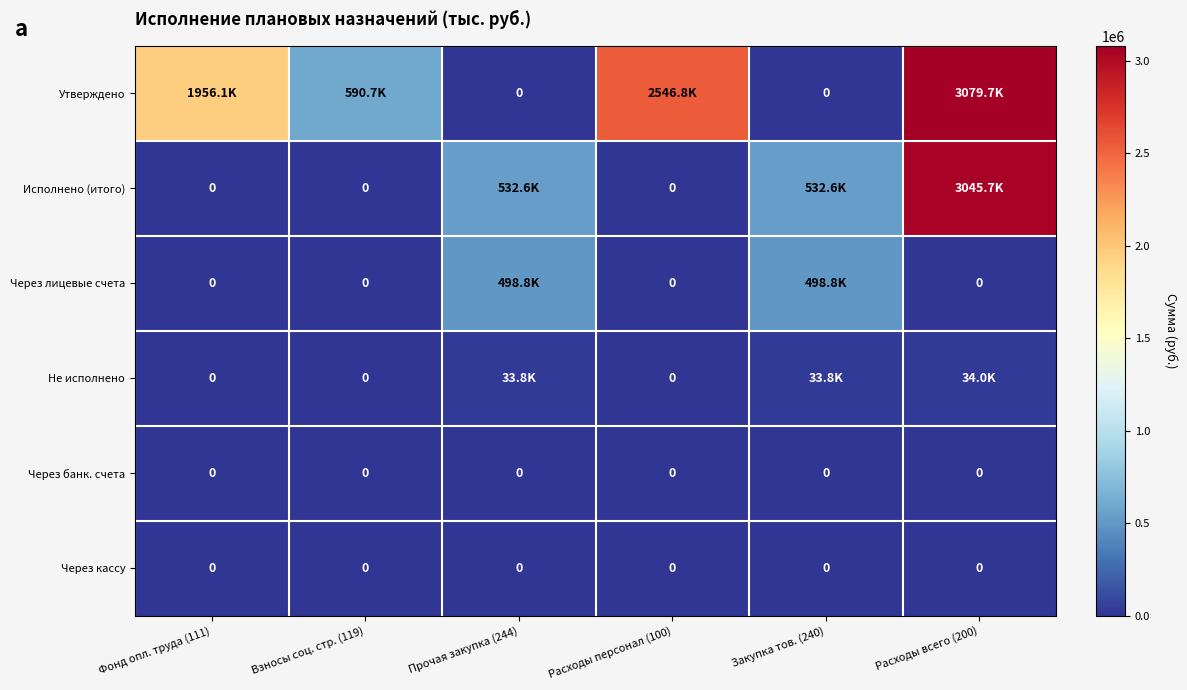

At which label is Утверждено closest to 1539830?

Фонд опл. труда (111)